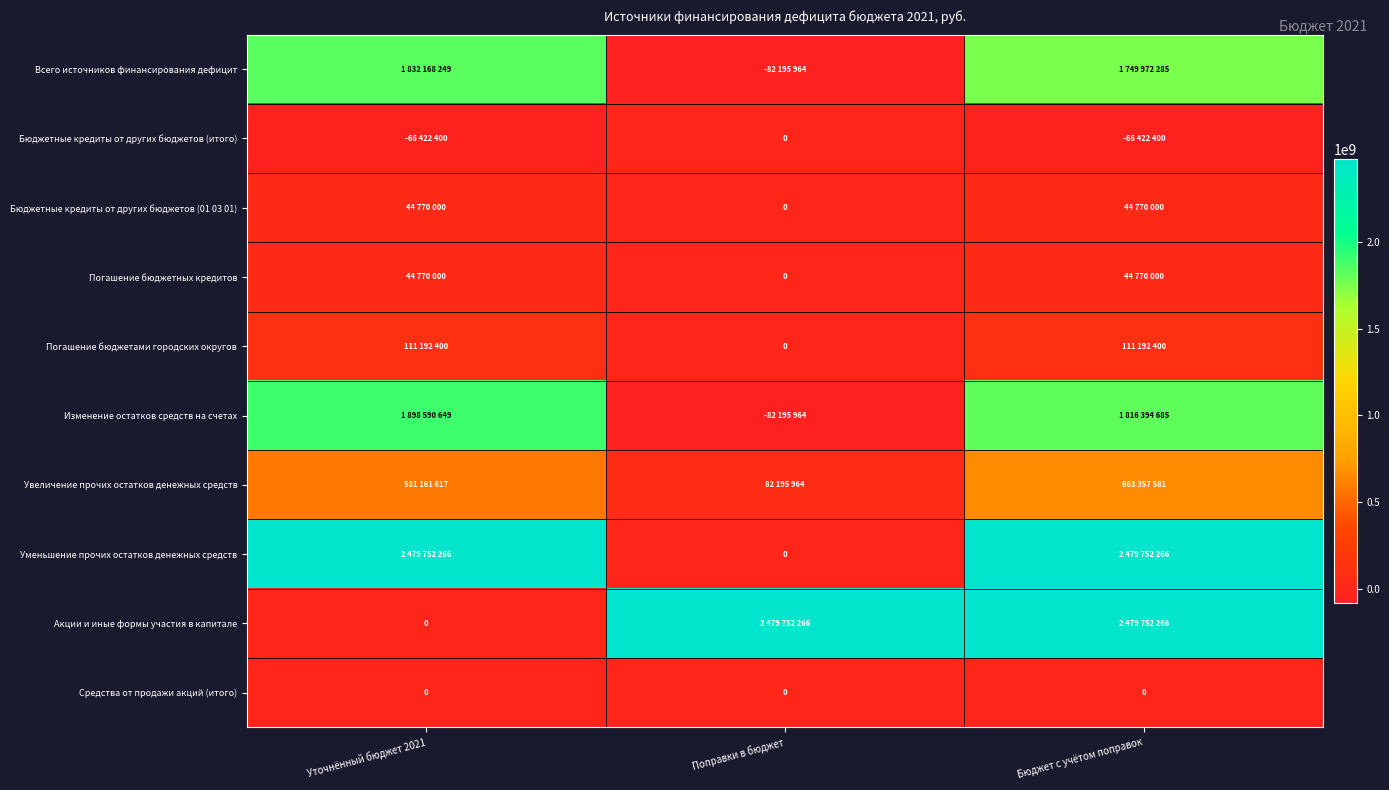

How many positive values does the Всего источников финансирования дефицит series have?

2